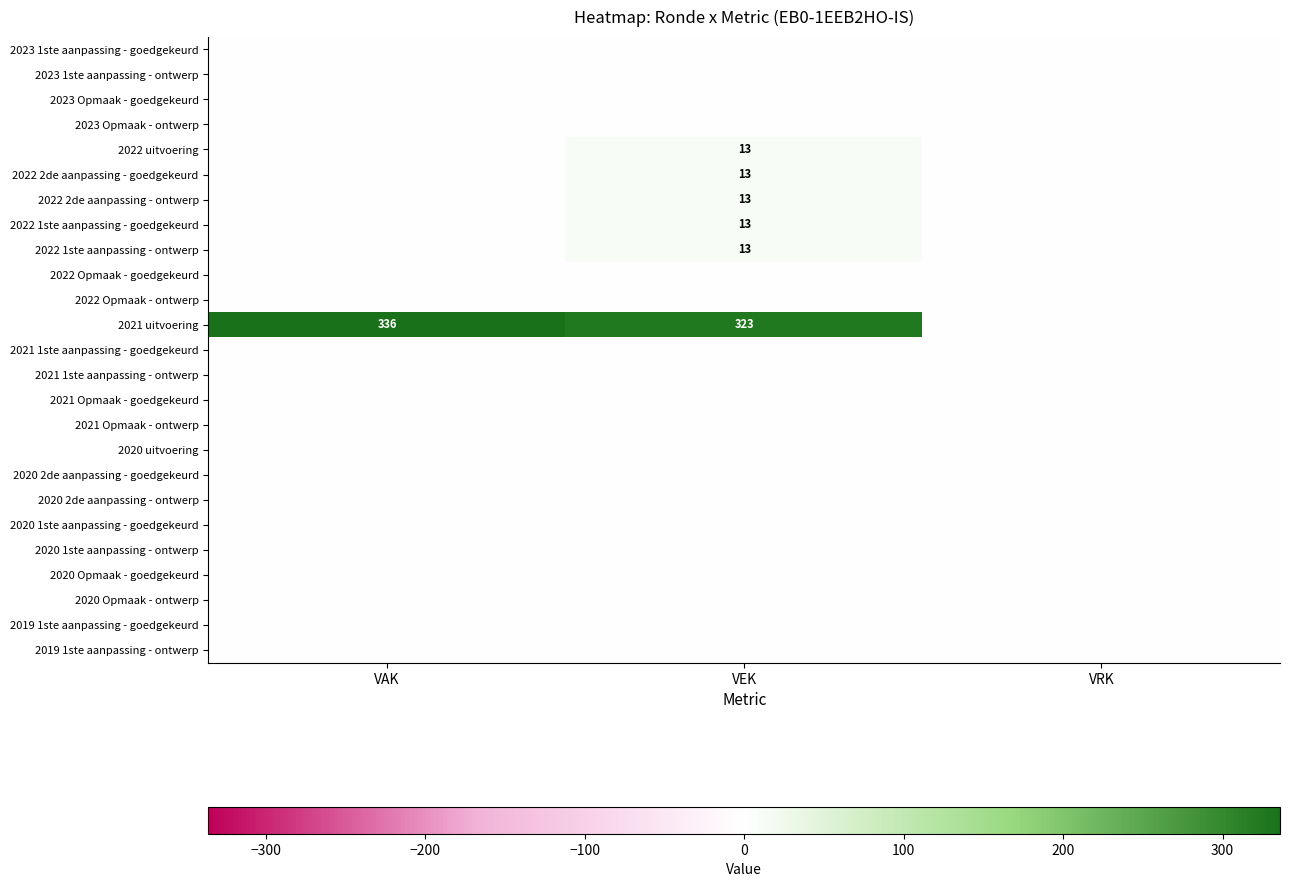

The 2021 uitvoering series shows 323 at VEK. True or false?

True